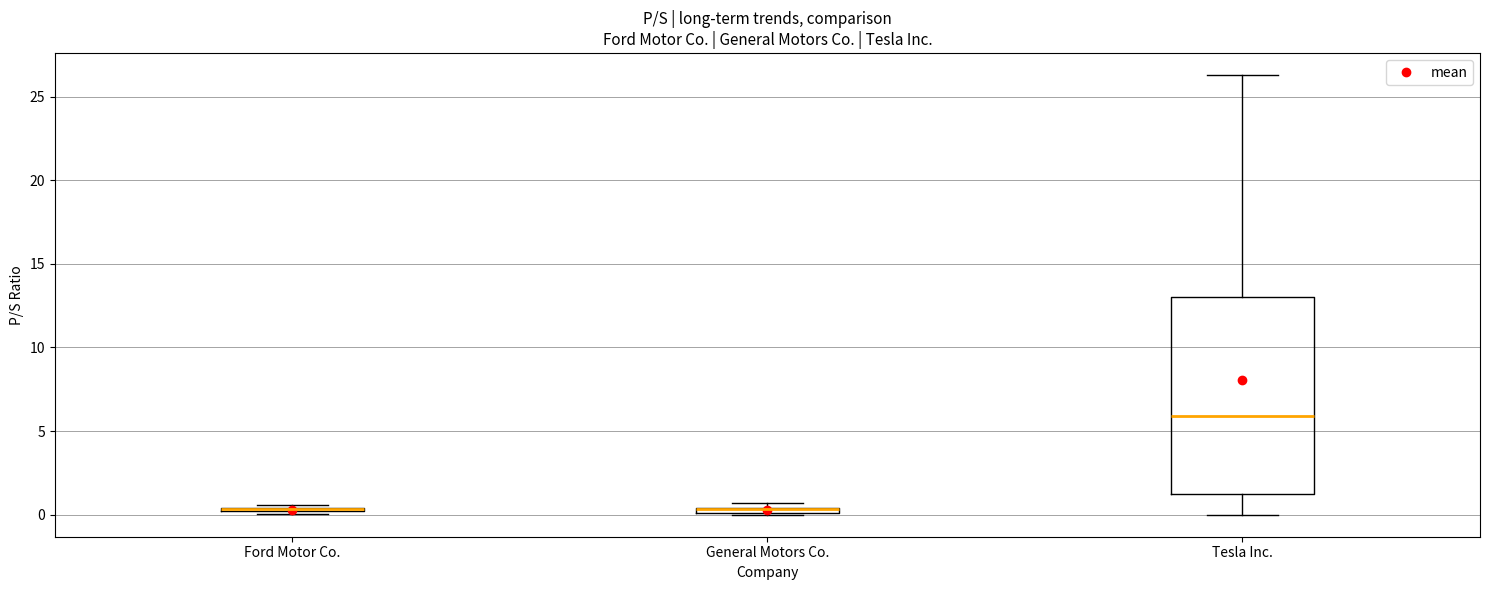

Where is the upper edge of the box for General Motors Co. on the y-axis? The values are not printed on the chart, so give them approximately, as read against the axis.

0.5